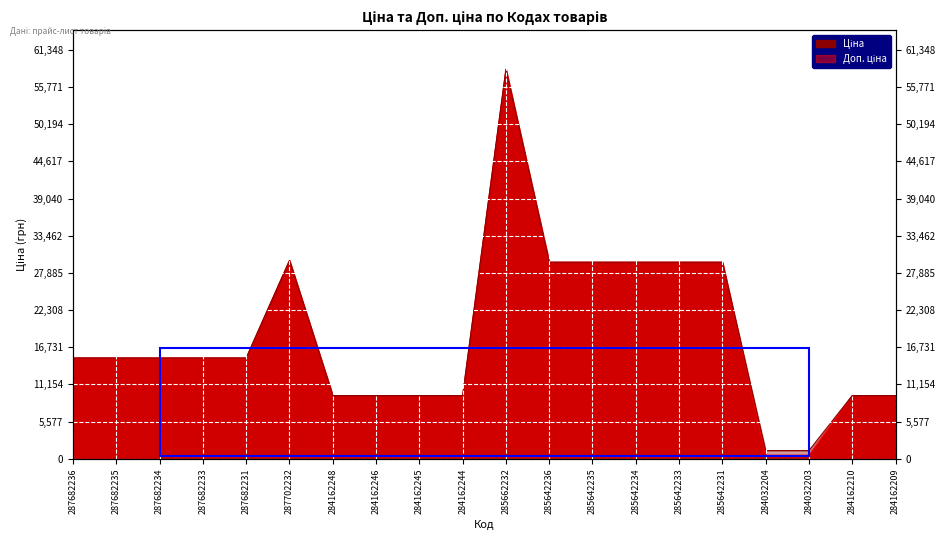

What is the sum of all Доп. ціна values?

370582.4